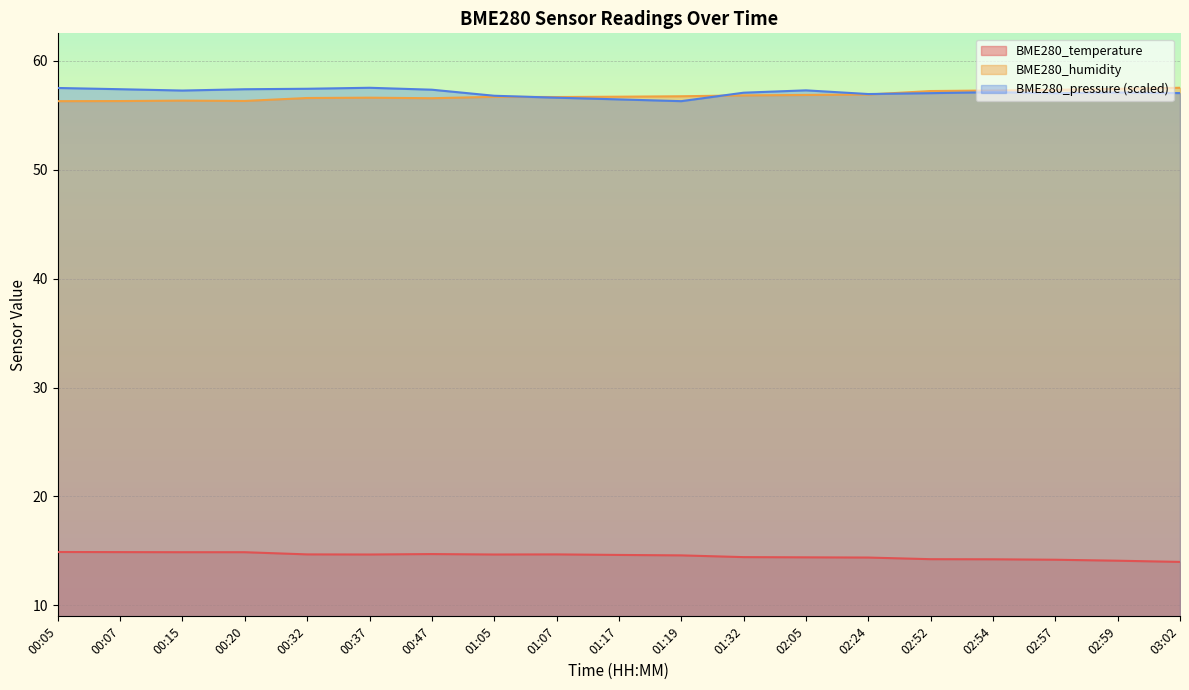

Does the chart display data point markers on the line(s)?

No